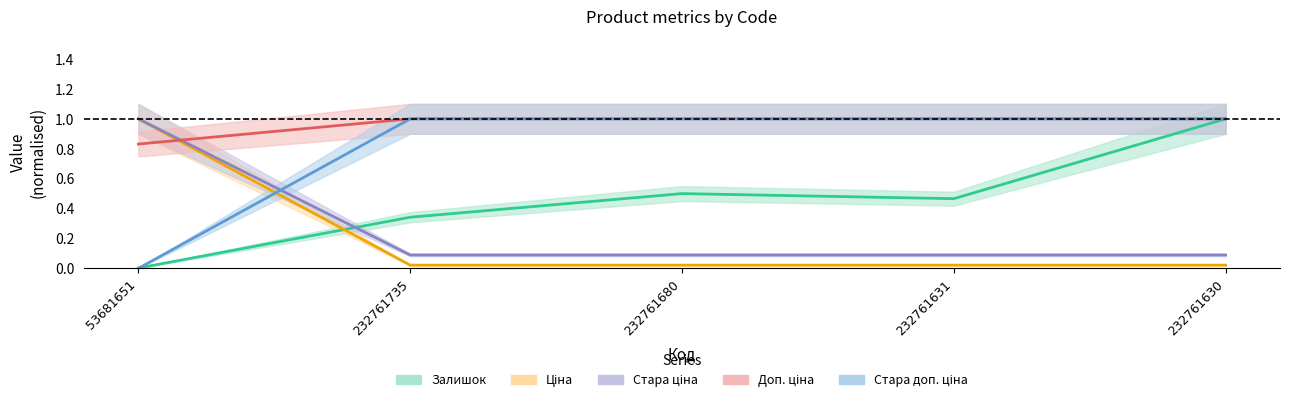

What is the label of the 1st point from the left?

53681651